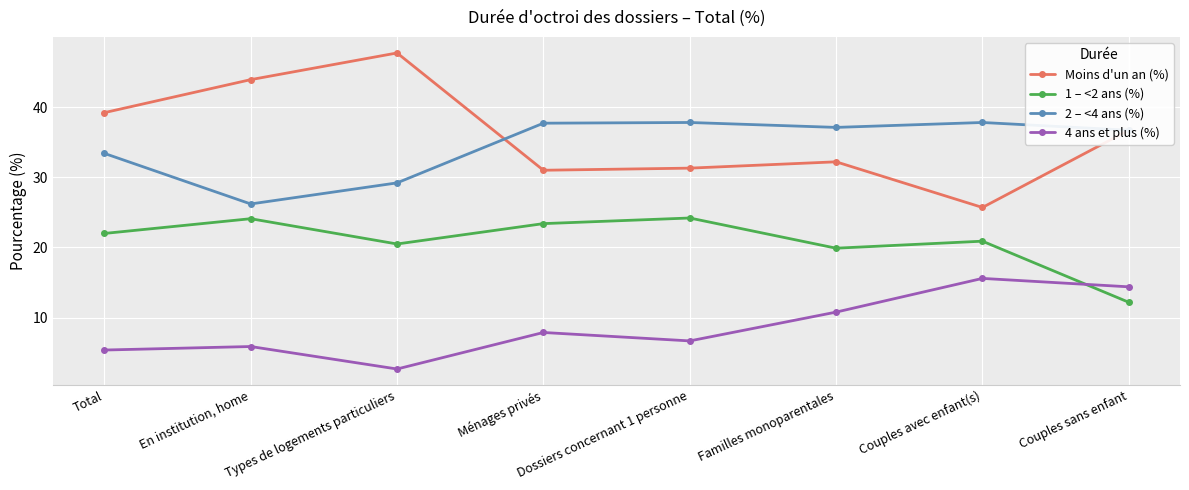

What is the label of the 2nd point from the left?

En institution, home